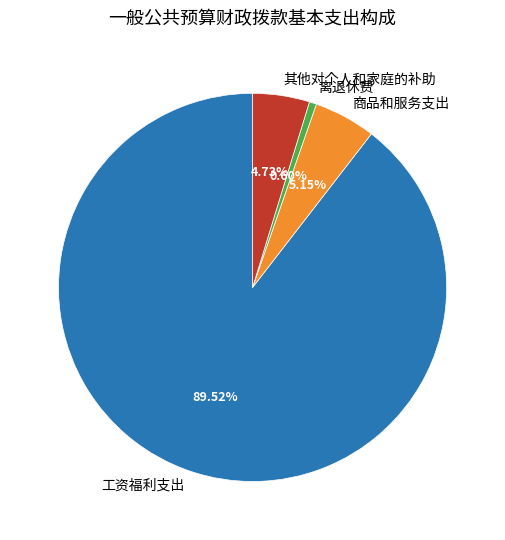

Is it true that 商品和服务支出 is 1% of the pie?

False